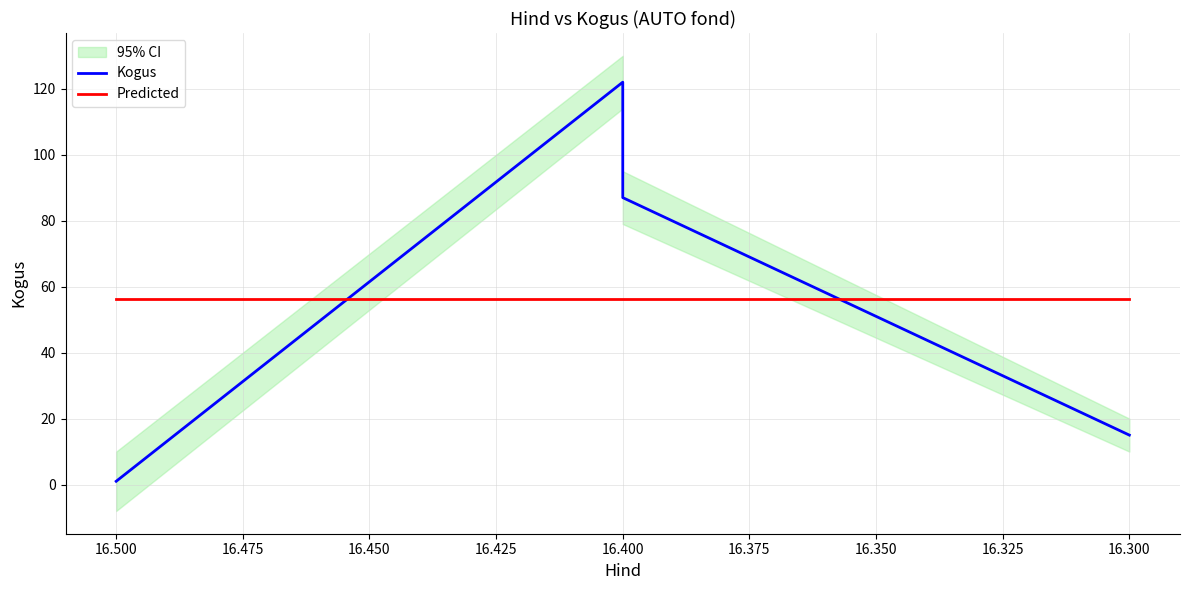

True or false: Predicted has more than 1 points higher than both neighbors.

False